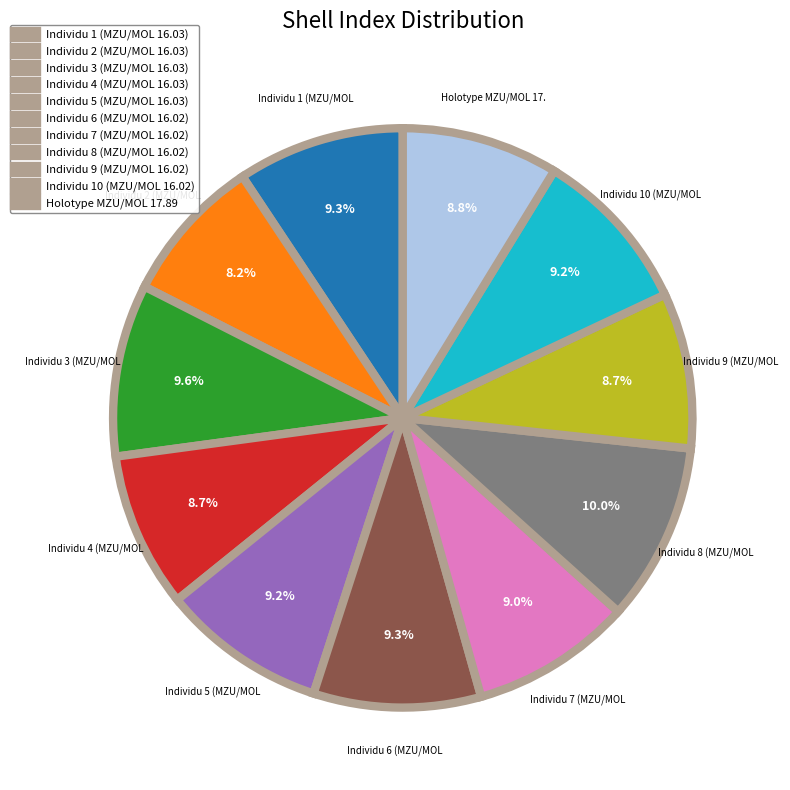

How many segments does this pie chart have?

11